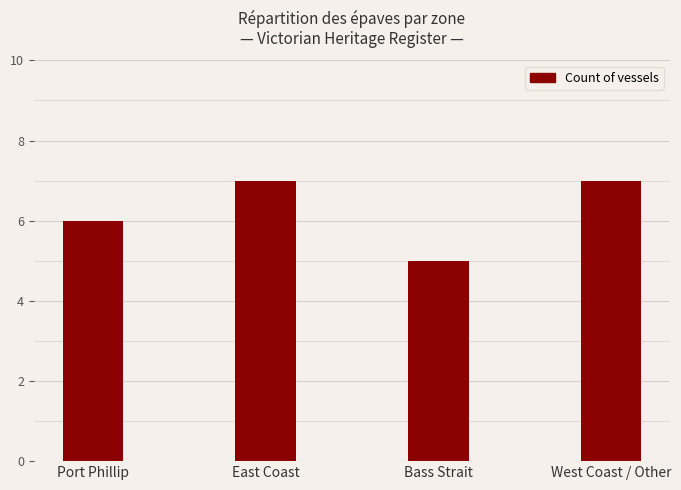

Between Port Phillip and West Coast / Other, which is larger?

West Coast / Other